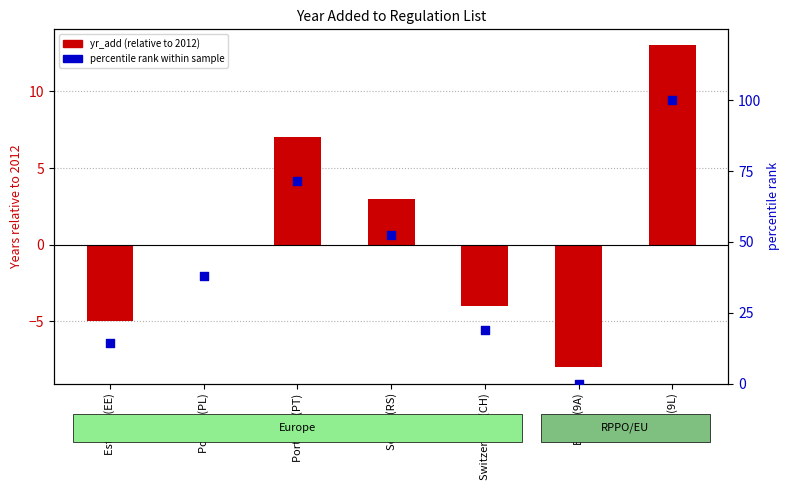

Which series has the widest spread of Y values?

percentile rank within sample